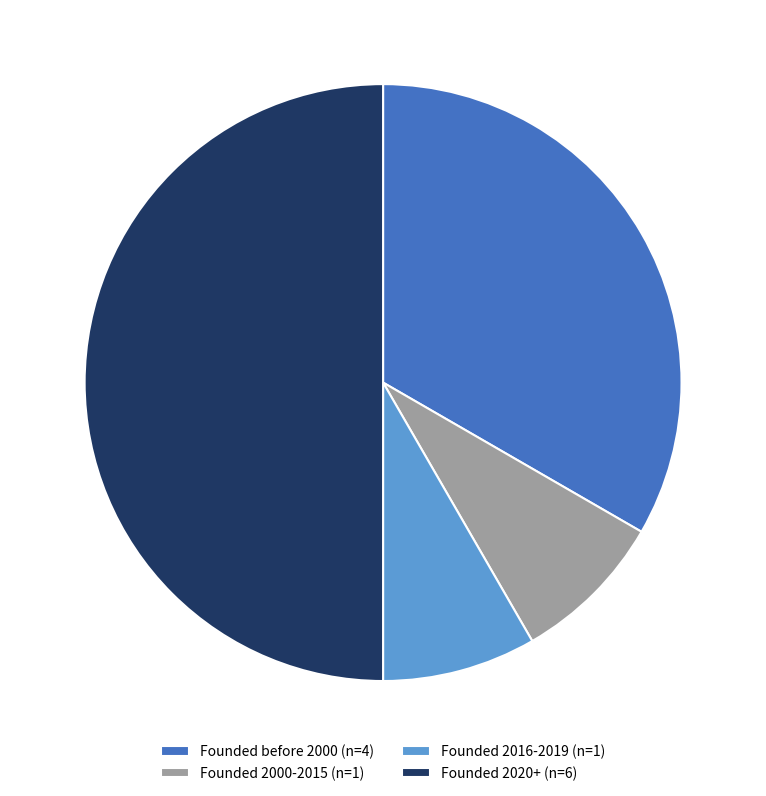

How many slices are in this pie chart?

4